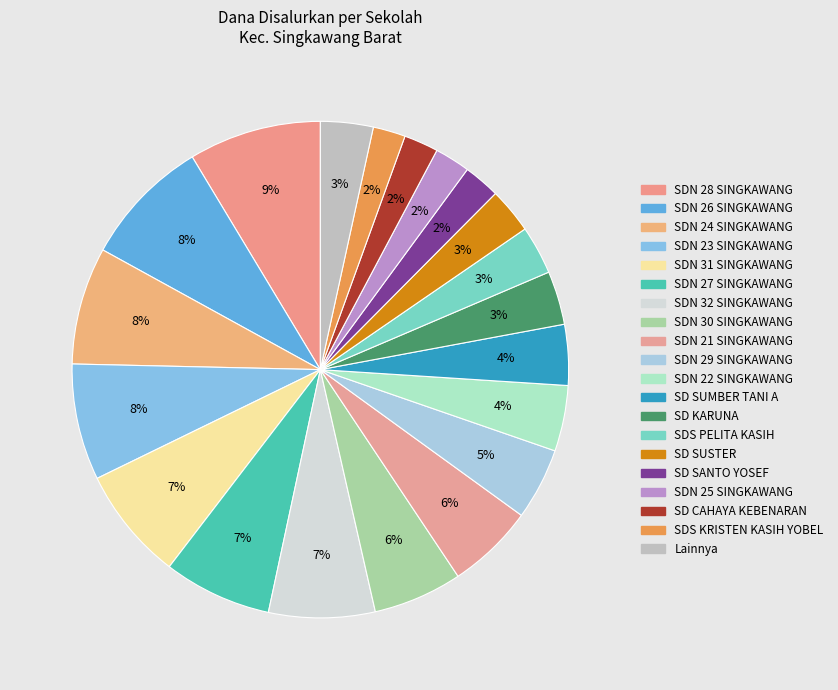

Count the number of slices in the pie.

20